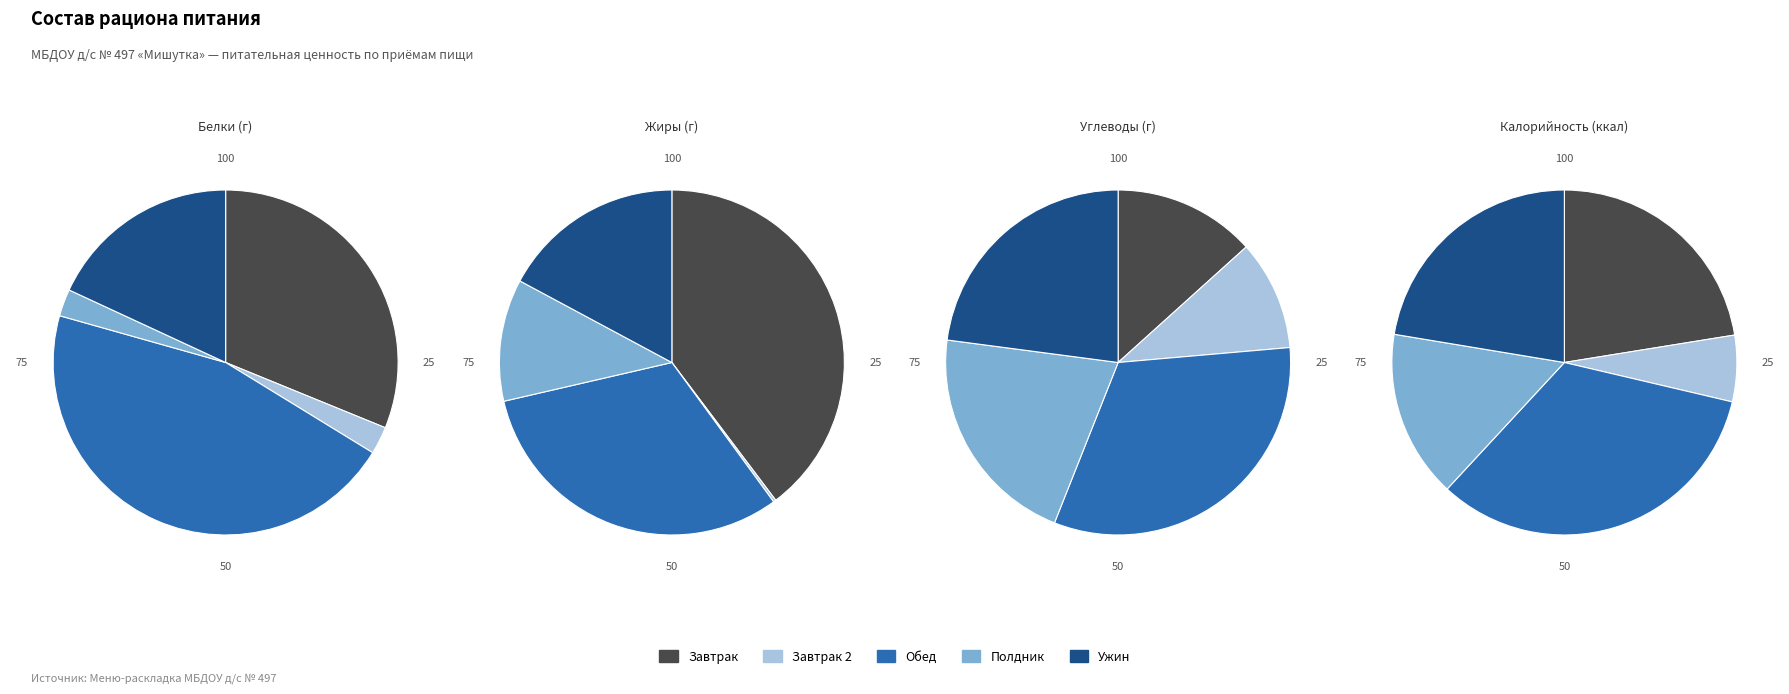

Combined, what portion of the pie is 10 and 14?

1.2%